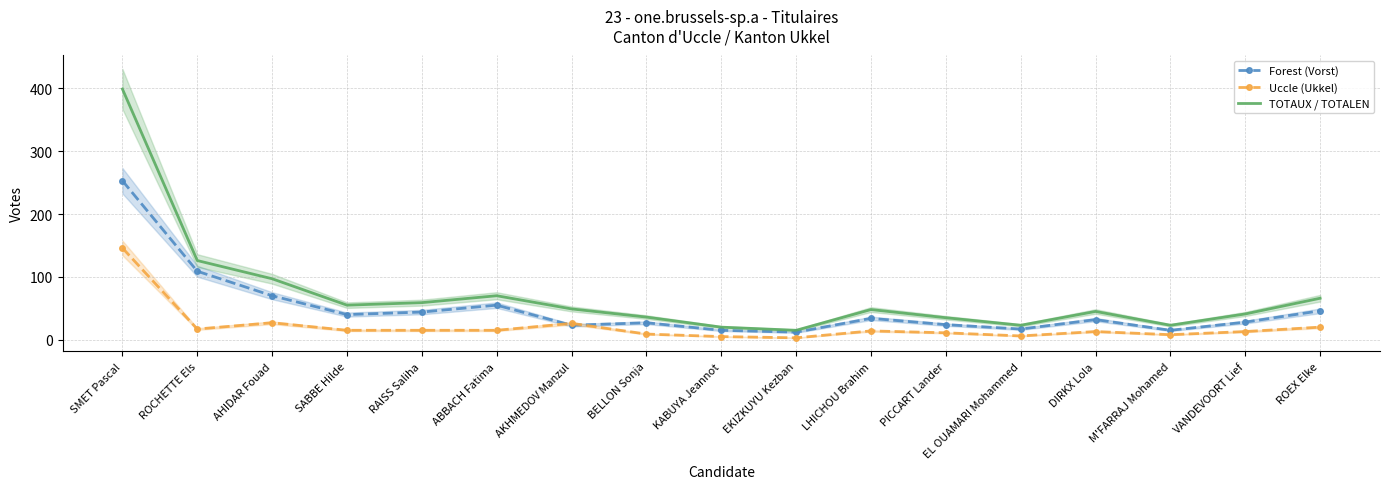

What is the approximate value of Forest (Vorst) at SMET Pascal?

253